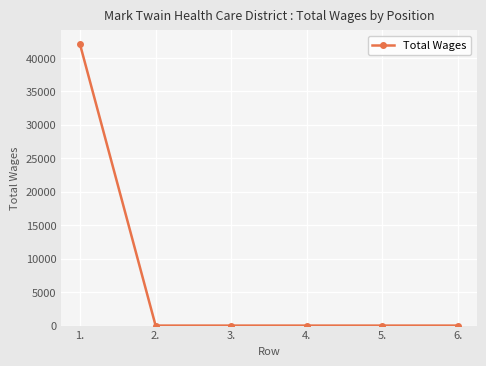

True or false: there are more than 2 points higher than both neighbors.

False